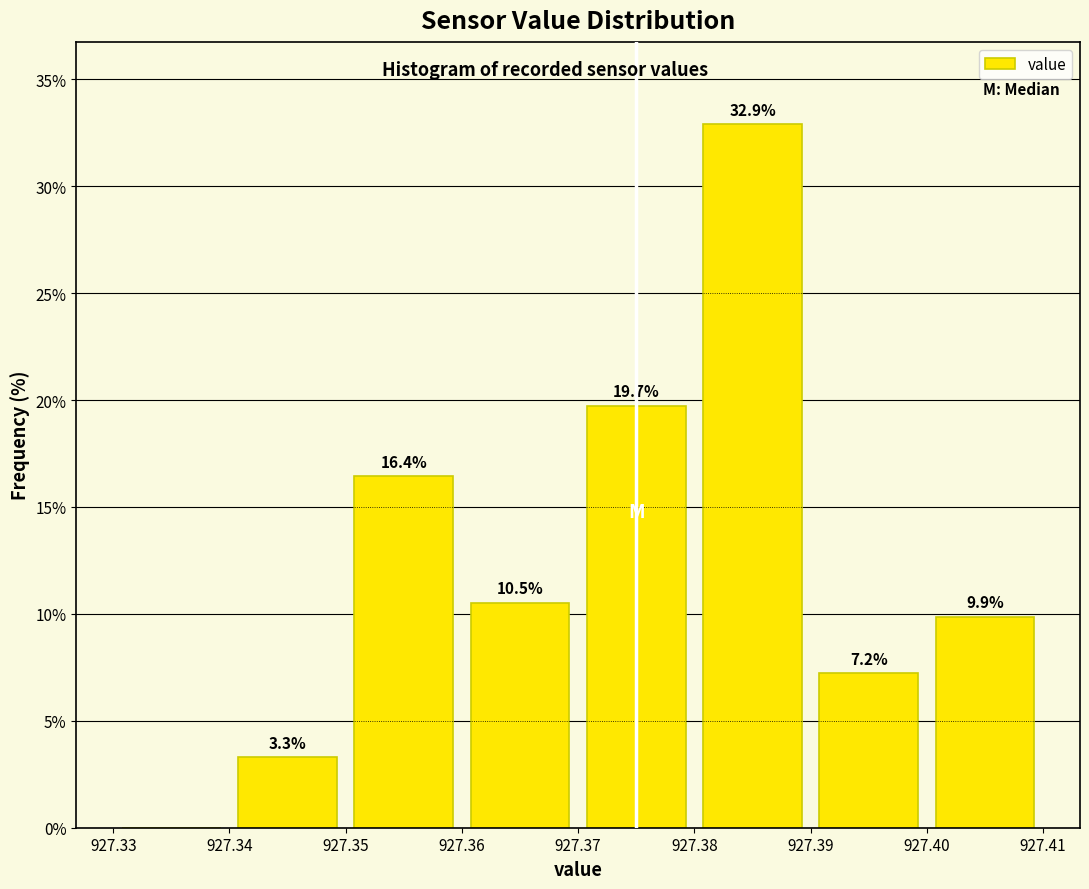

Over which range of the x-axis is the bar tallest?

927.38 to 927.39